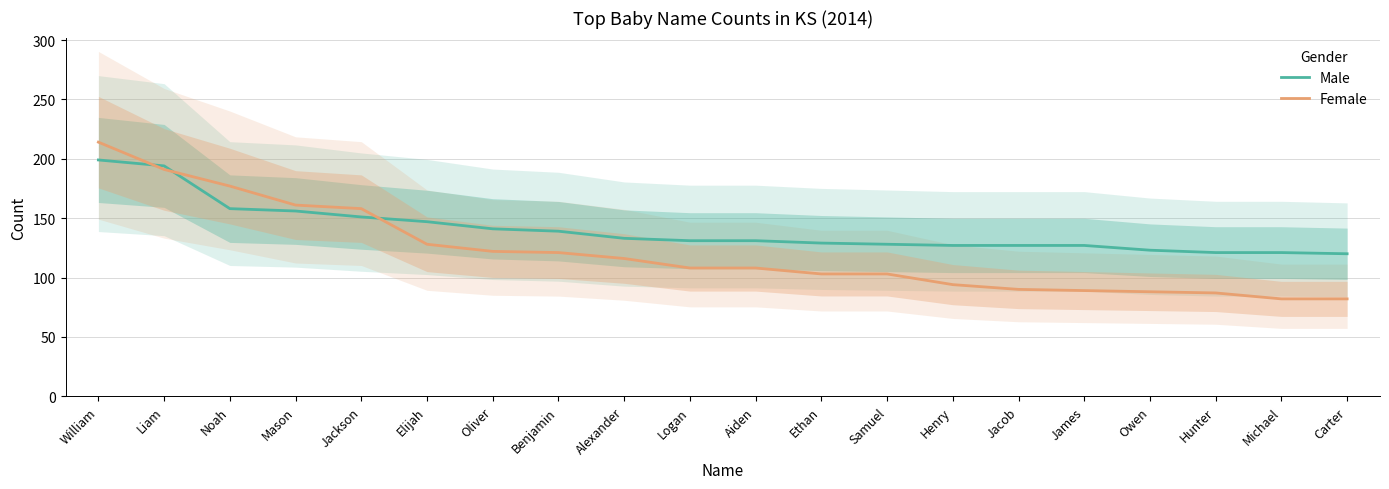

What is the label of the 17th point from the right?

Mason